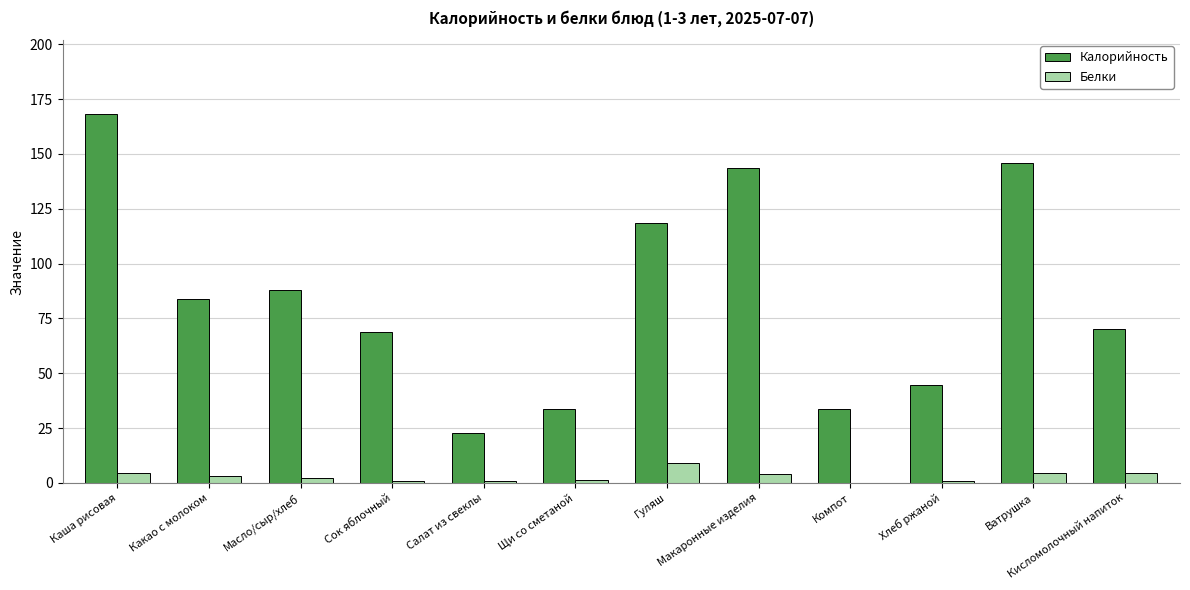

Where is Калорийность nearest to the value 95?

Масло/сыр/хлеб